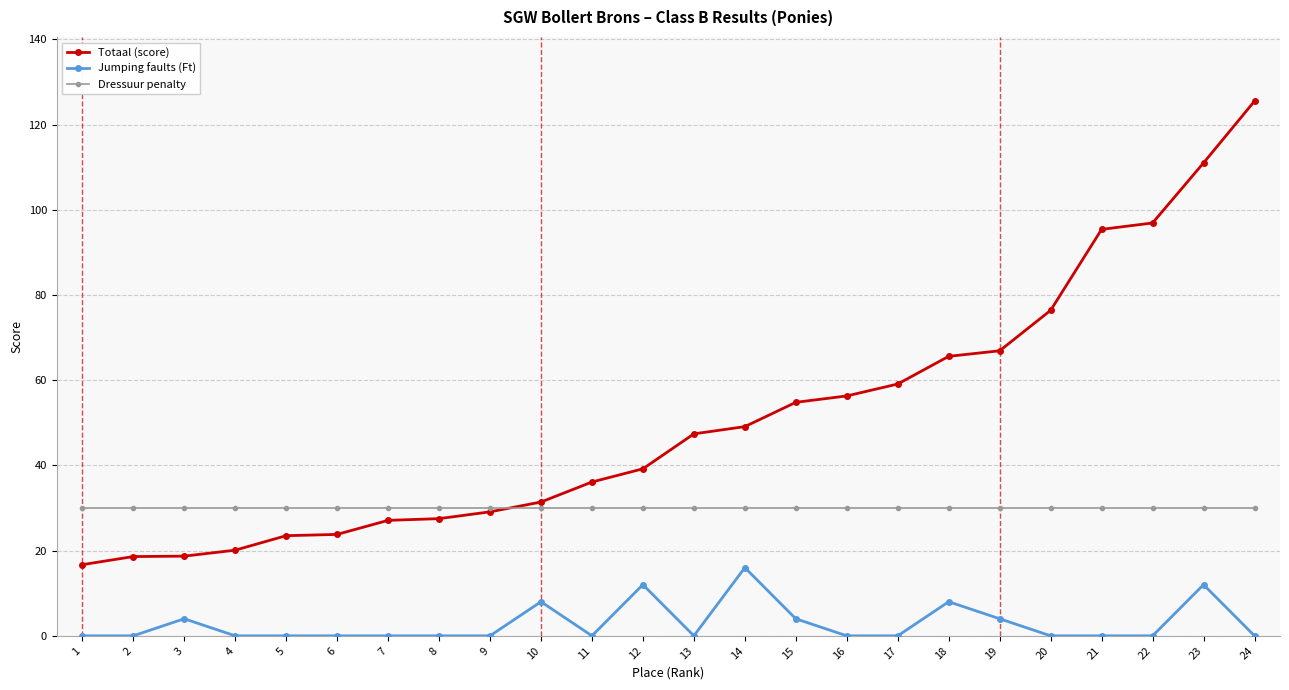

What value does the Dressuur penalty series have at 22?

30.0